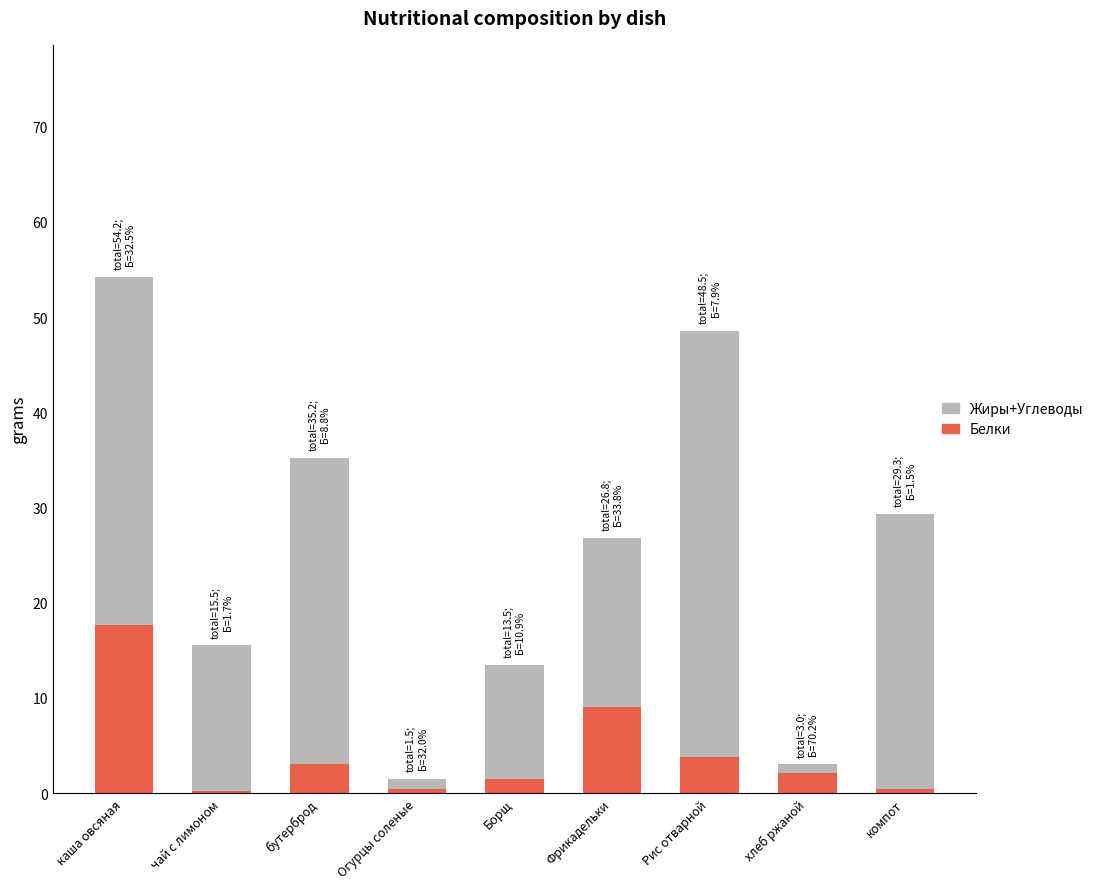

At which category is the sum across all series the highest?

каша овсяная